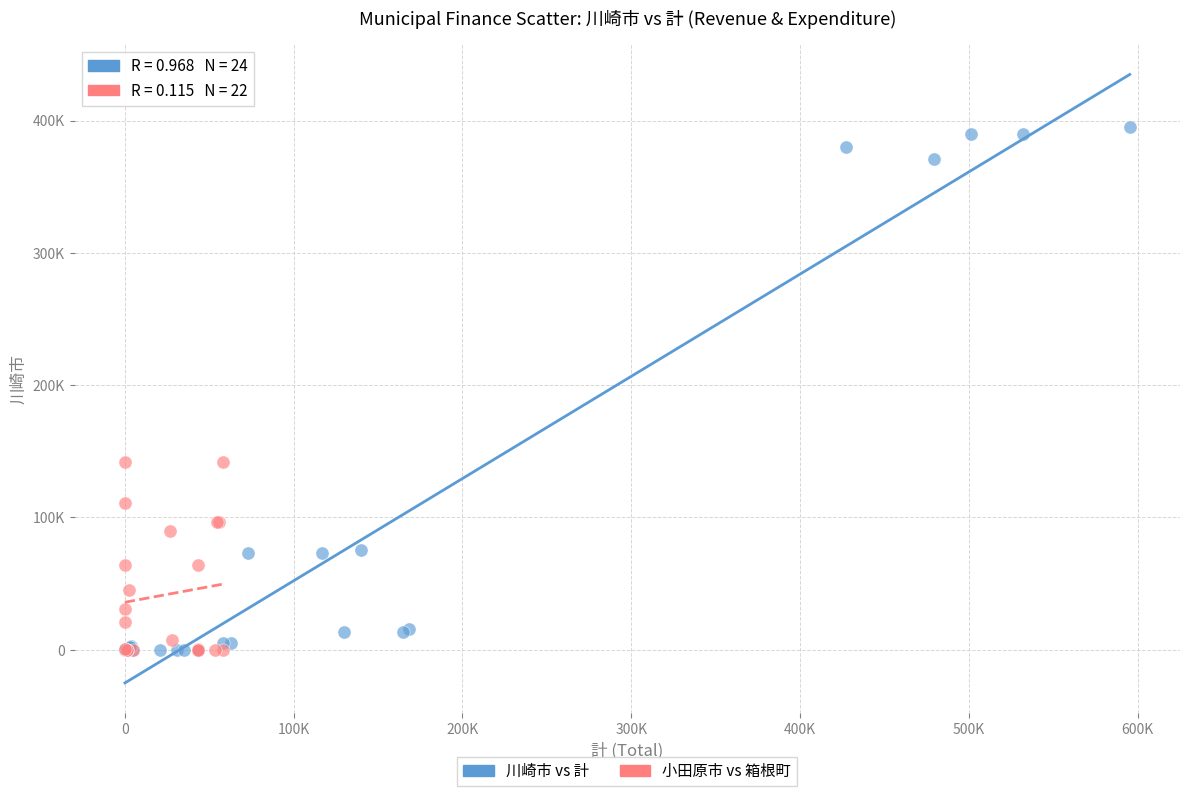

What are all the series names shown in the legend?

川崎市 vs 計, 小田原市 vs 箱根町